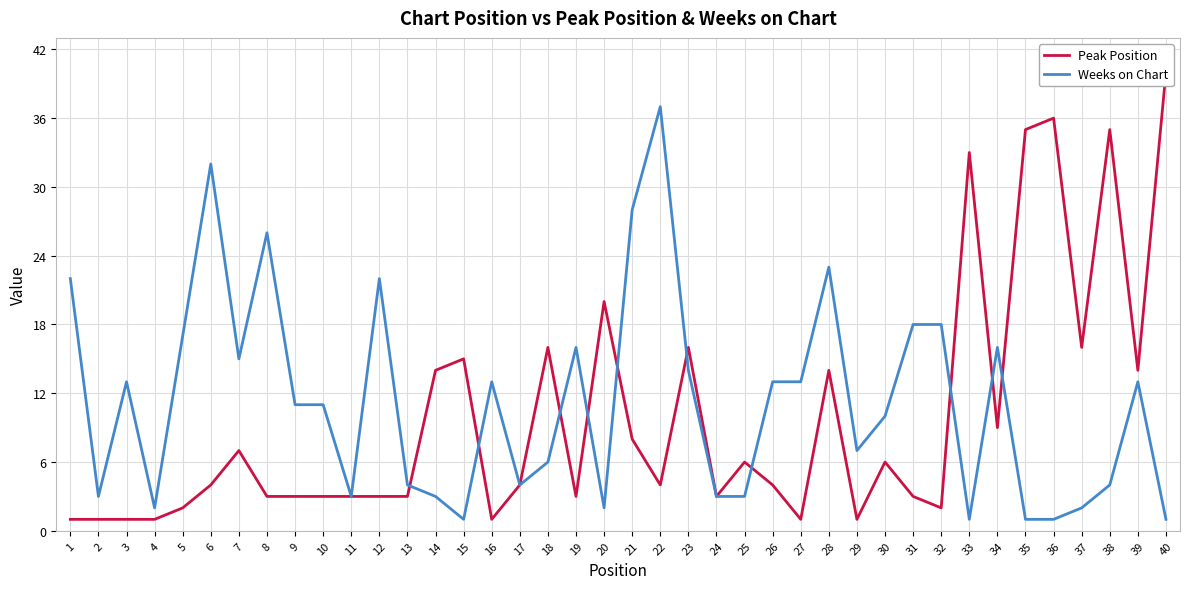

Reading left to right, list all the values displayed in this chart.

Peak Position: 1=1	2=1	3=1	4=1	5=2	6=4	7=7	8=3	9=3	10=3	11=3	12=3	13=3	14=14	15=15	16=1	17=4	18=16	19=3	20=20	21=8	22=4	23=16	24=3	25=6	26=4	27=1	28=14	29=1	30=6	31=3	32=2	33=33	34=9	35=35	36=36	37=16	38=35	39=14	40=40
Weeks on Chart: 1=22	2=3	3=13	4=2	5=17	6=32	7=15	8=26	9=11	10=11	11=3	12=22	13=4	14=3	15=1	16=13	17=4	18=6	19=16	20=2	21=28	22=37	23=14	24=3	25=3	26=13	27=13	28=23	29=7	30=10	31=18	32=18	33=1	34=16	35=1	36=1	37=2	38=4	39=13	40=1